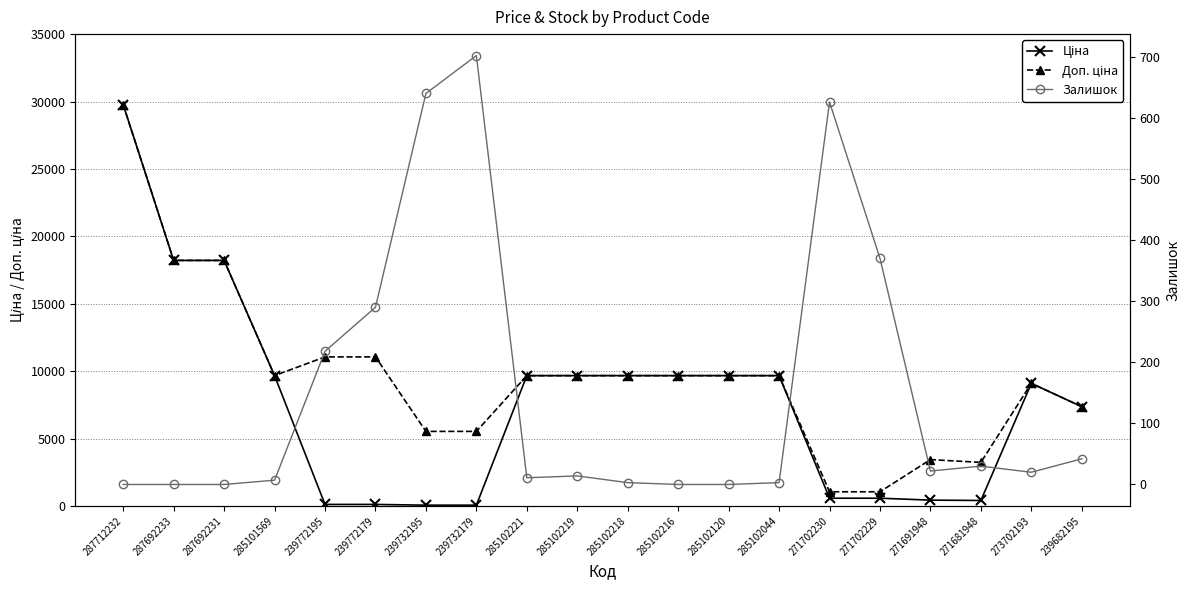

Reading right to left, list all the values displayed in this chart.

Ціна: 7360.2	9092.0	403.6	429.3	571.6	571.6	9664.7	9664.7	9664.7	9664.7	9664.7	9664.7	55.3	55.3	110.5	110.5	9664.7	18212.0	18212.0	29761.5
Доп. ціна: 7360.2	9092.0	3228.8	3434.6	1048.0	1048.0	9664.7	9664.7	9664.7	9664.7	9664.7	9664.7	5528.0	5528.0	11055.0	11055.0	9664.7	18212.0	18212.0	29761.5
Залишок: 42.0	20.0	30.0	22.0	370.0	626.0	3.0	0.0	0.0	3.0	14.0	11.0	702.0	640.0	290.0	218.0	7.0	0.0	0.0	0.0